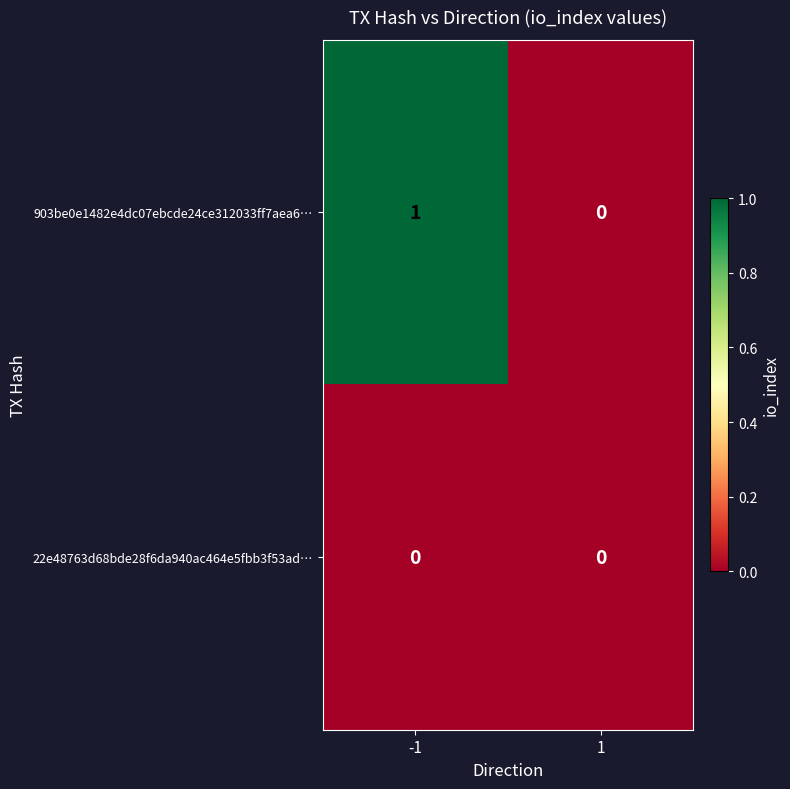

Which series has the largest range (max minus min)?

903be0e1482e4dc07ebcde24ce312033ff7aea6…